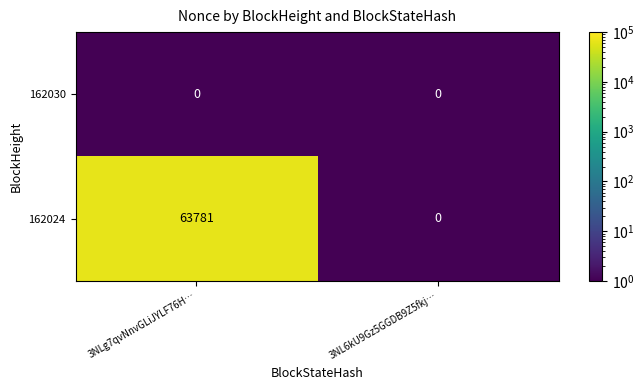

What is the sum of all 162024 values?

63781